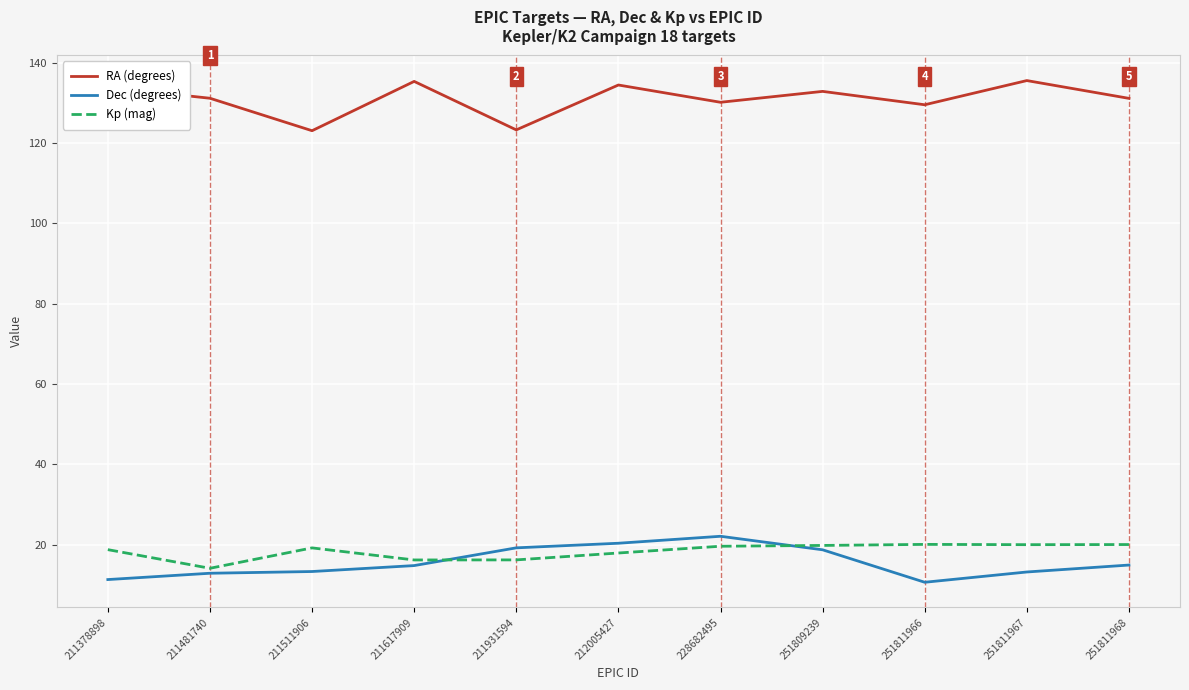

What is the greatest value displayed?

135.5